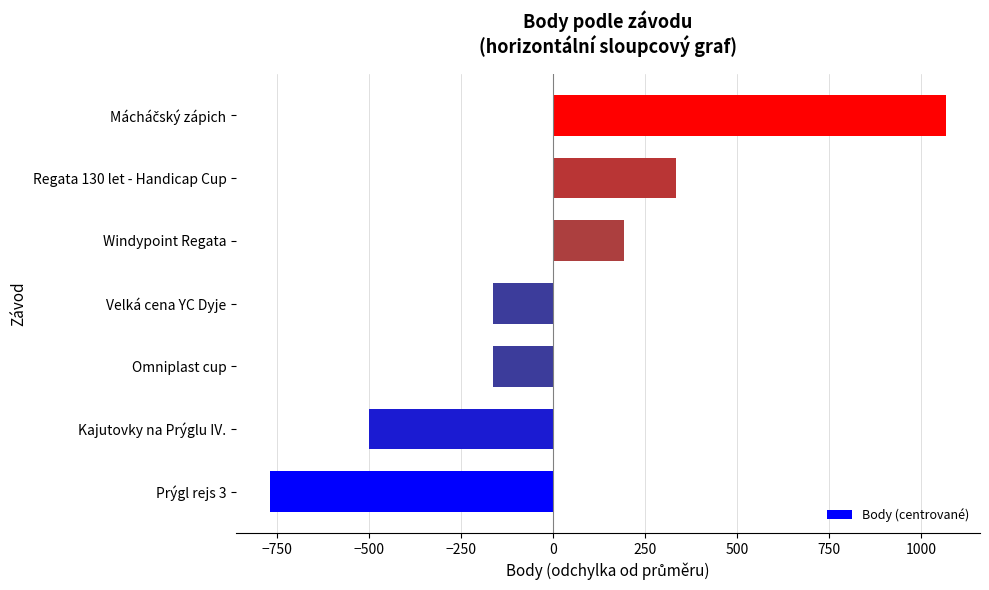

Is it true that the value at Prýgl rejs 3 is -769.9?

True